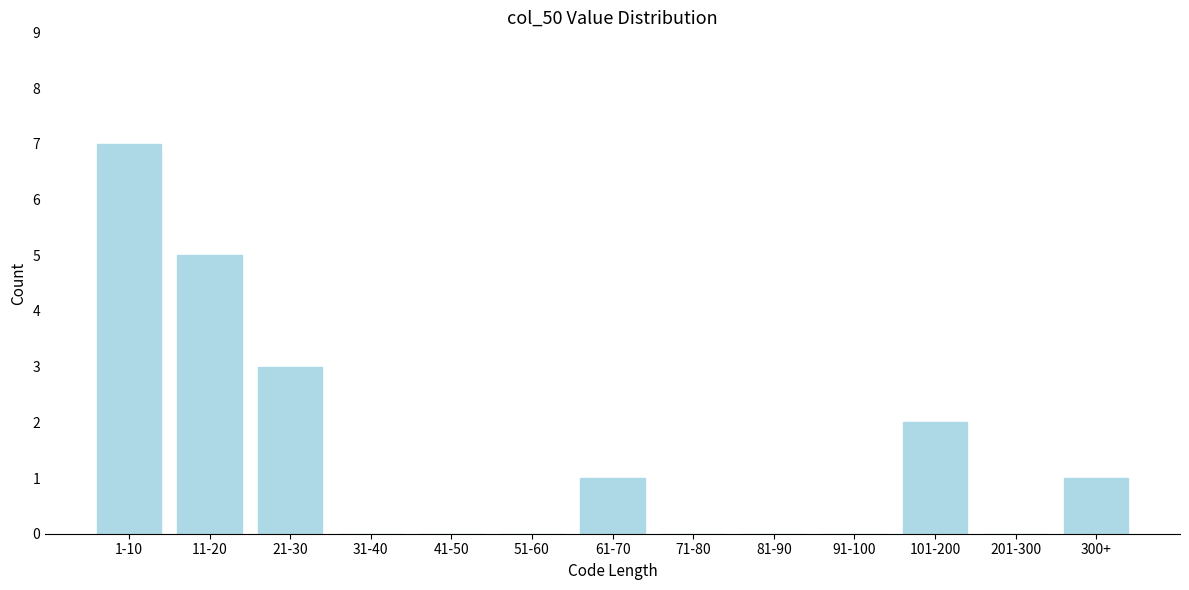

Reading left to right, extract all data points from this chart.

1-10=7	11-20=5	21-30=3	31-40=0	41-50=0	51-60=0	61-70=1	71-80=0	81-90=0	91-100=0	101-200=2	201-300=0	300+=1